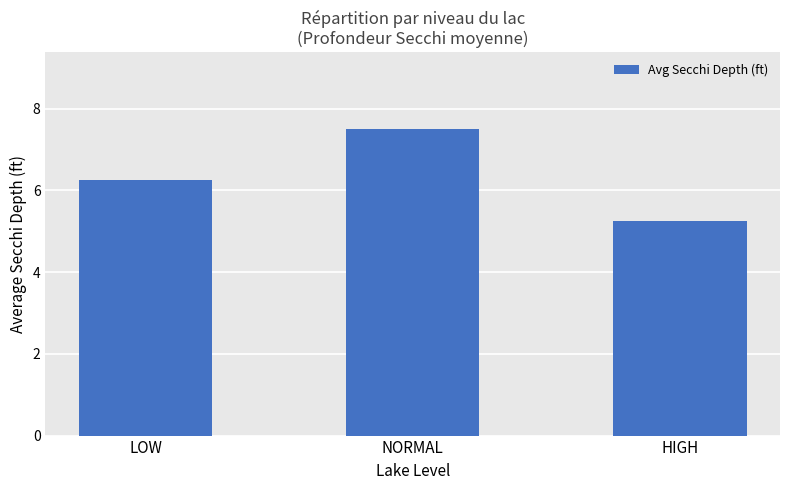

The value at LOW is 6.2. True or false?

True